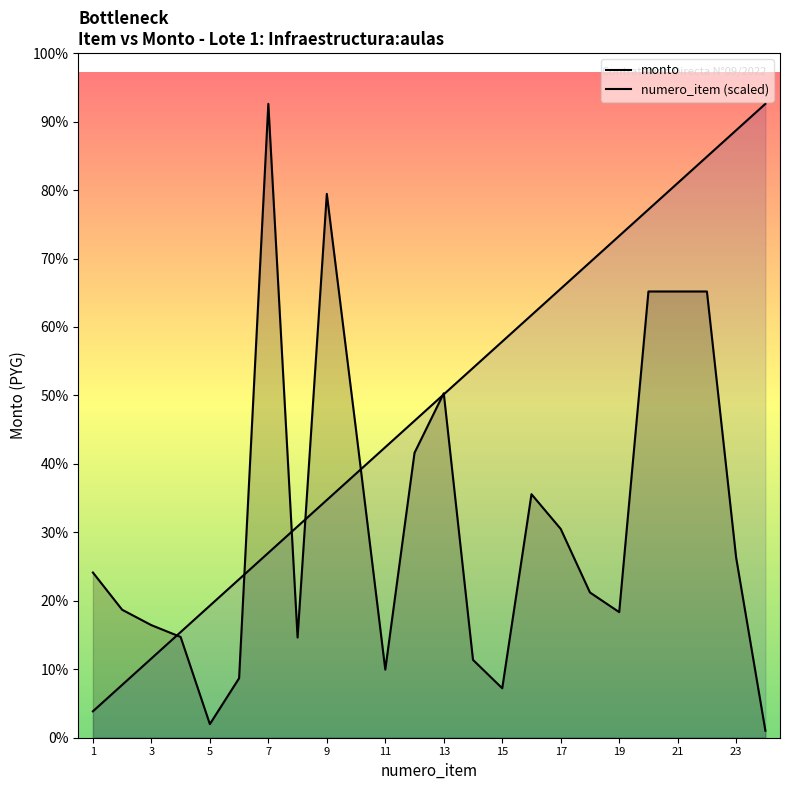

Which series has the widest spread of values?

monto